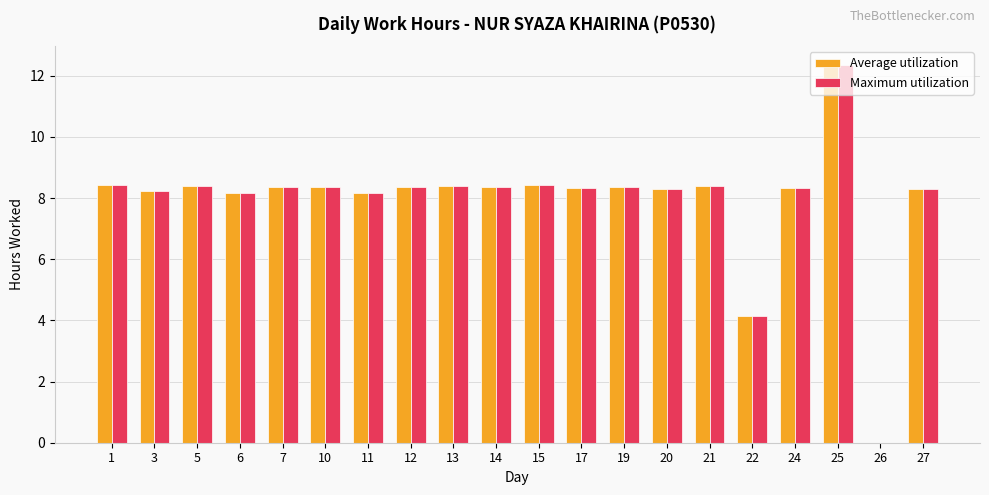

What is the sum of all Maximum utilization values?

158.2